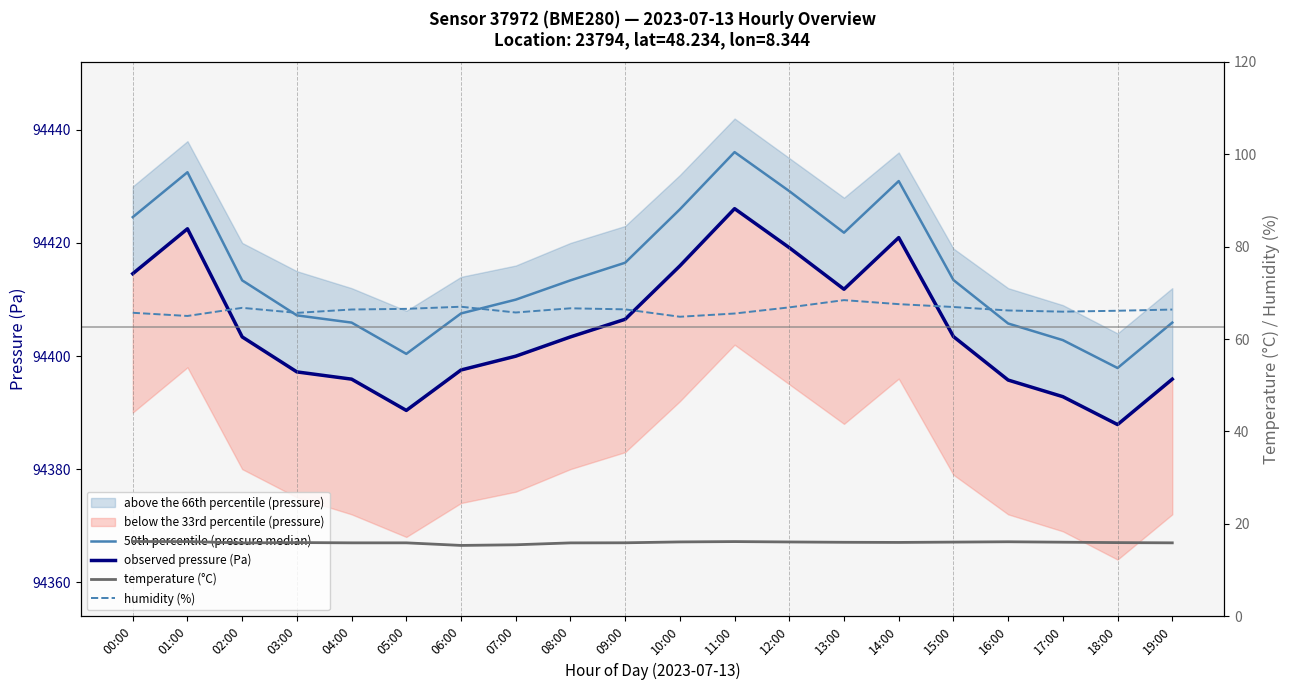

How many interior local valleys does the temperature (°C) series have?

3